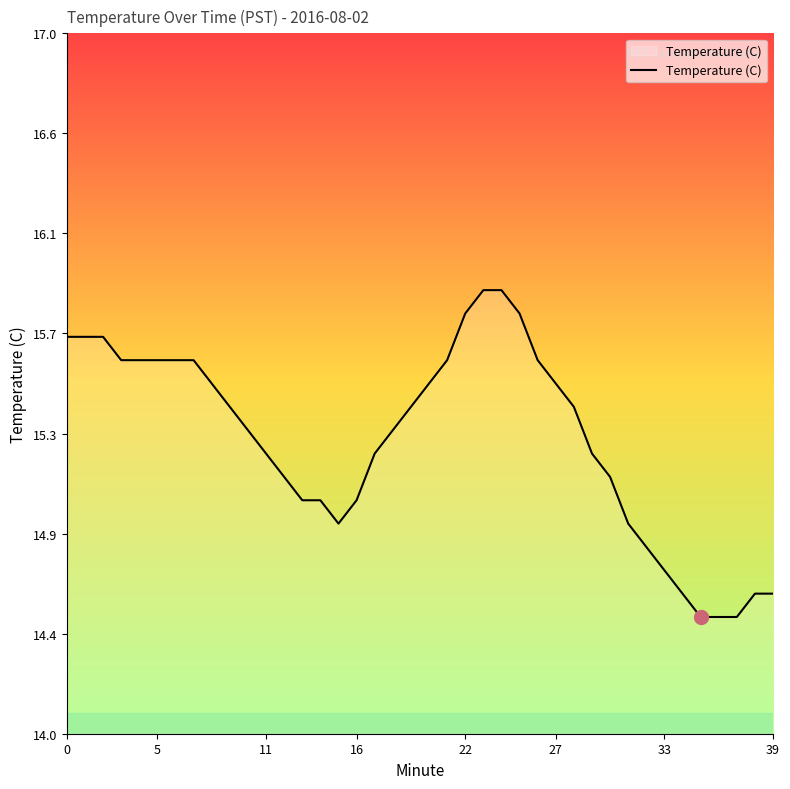

Does the chart have visible grid lines?

No